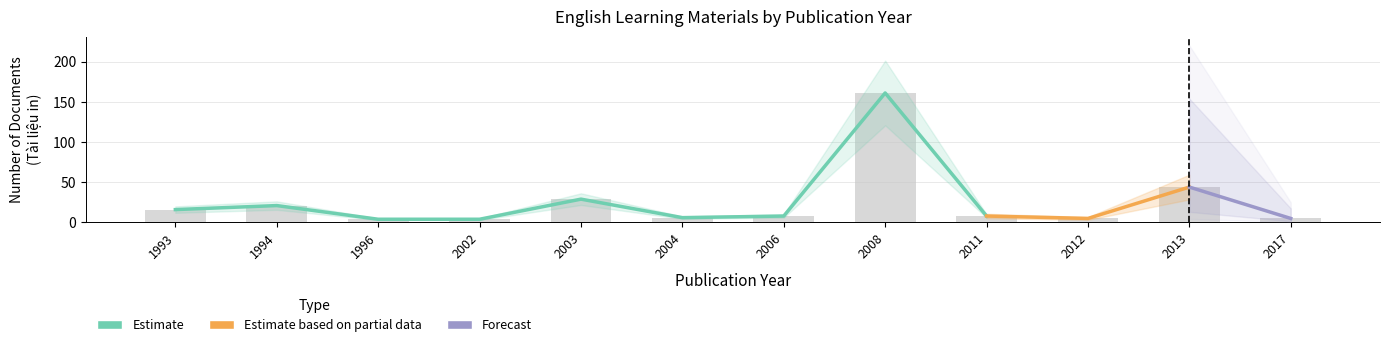

Reading right to left, transcribe all the data shown in this chart.

5	44	5	8	161	8	6	29	4	4	21	16